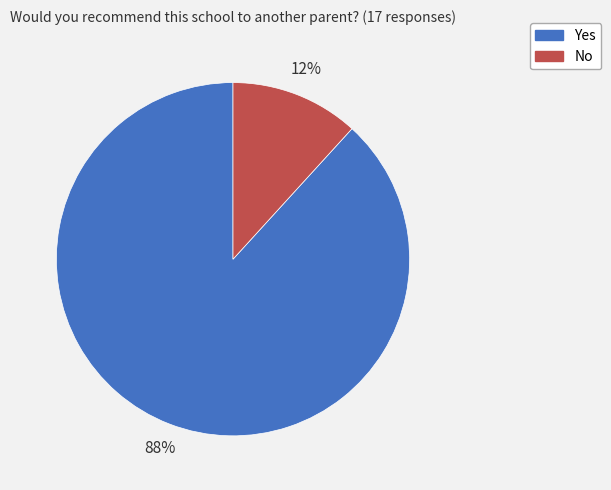

To the nearest percent, what portion does No represent?

12%